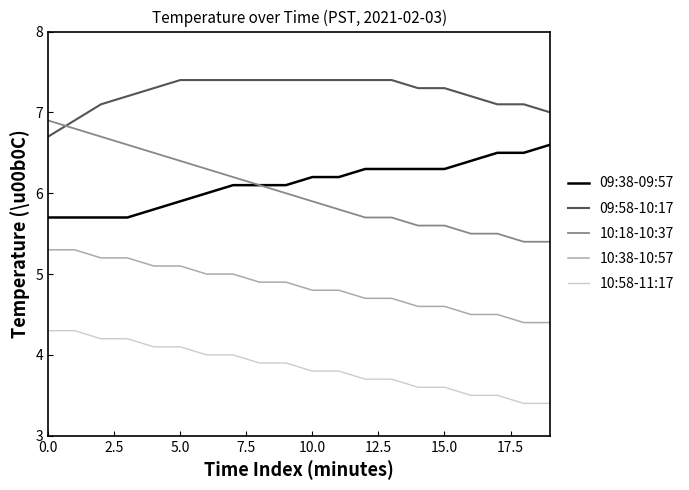

What is the difference between the second highest and minimum values in the 09:38-09:57 series?

0.8